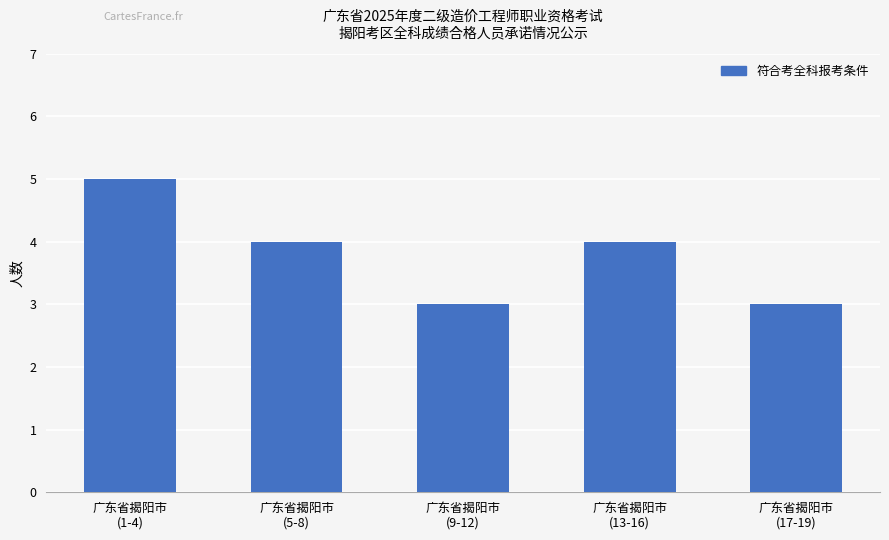

What is the sum of the values at 广东省揭阳市
(9-12) and 广东省揭阳市
(13-16)?

7